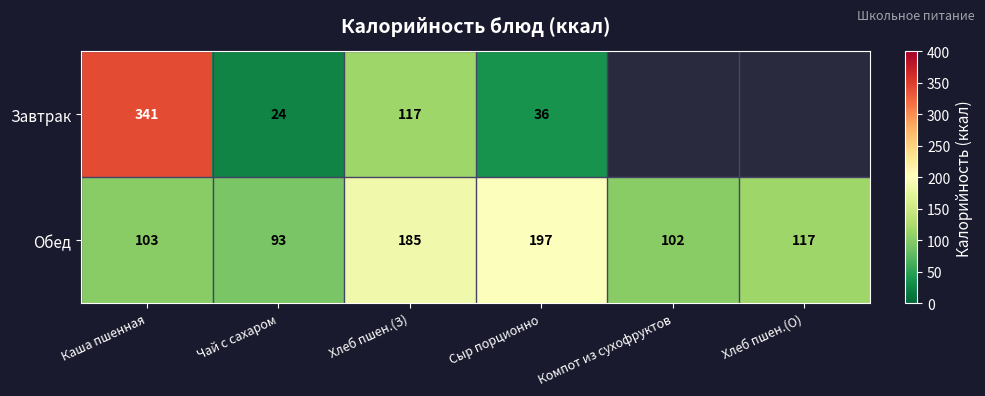

Which has a higher value, Компот из сухофруктов or Чай с сахаром?

Чай с сахаром